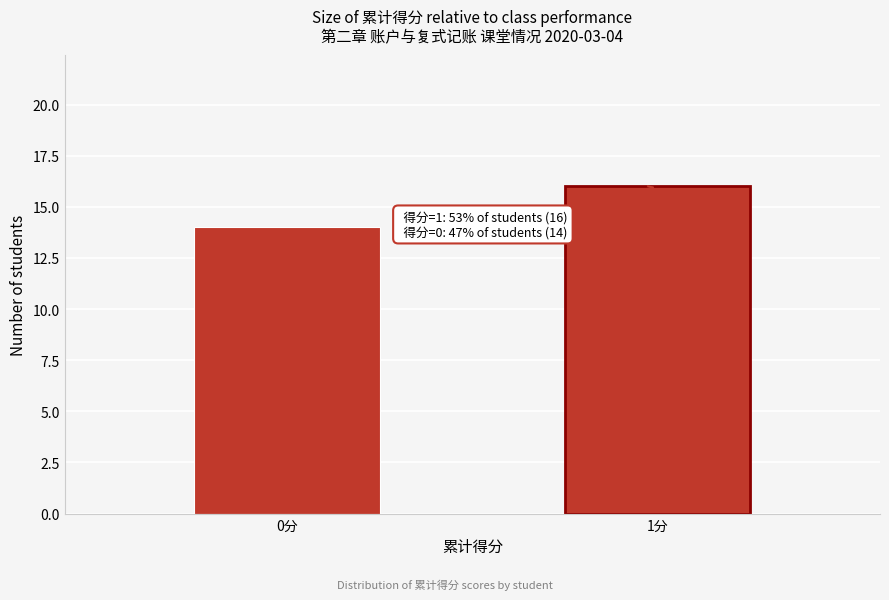

Reading left to right, extract all data points from this chart.

0分=14	1分=16